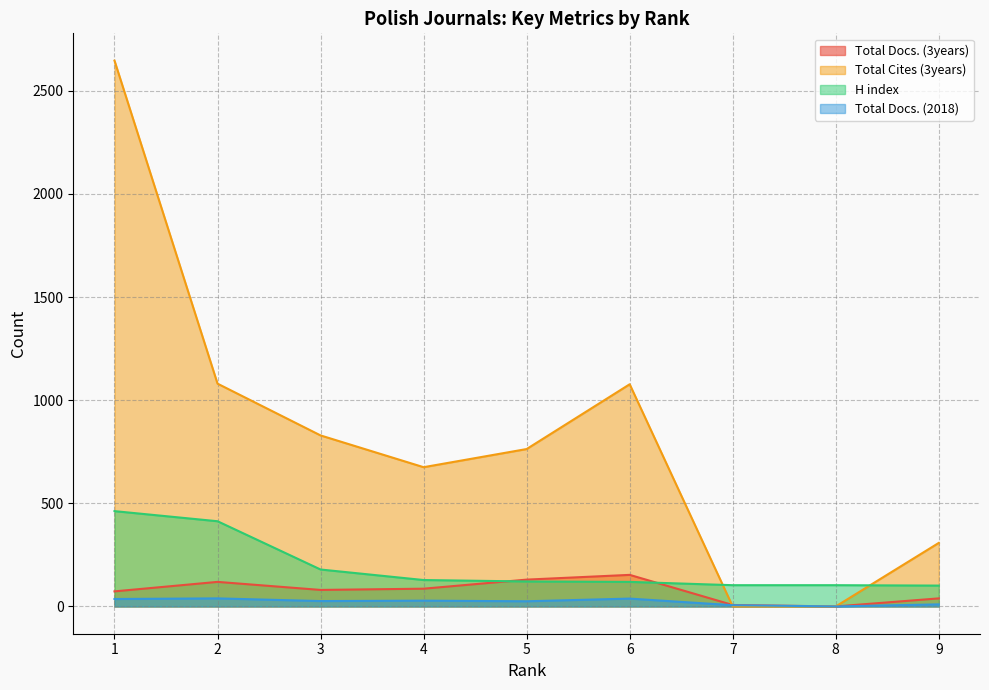

How many data points does each series have?

9